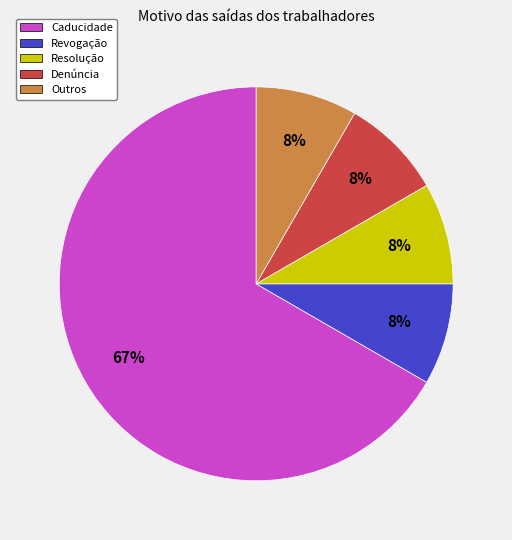

Is the sum of Caducidade and Resolução greater than half?

Yes